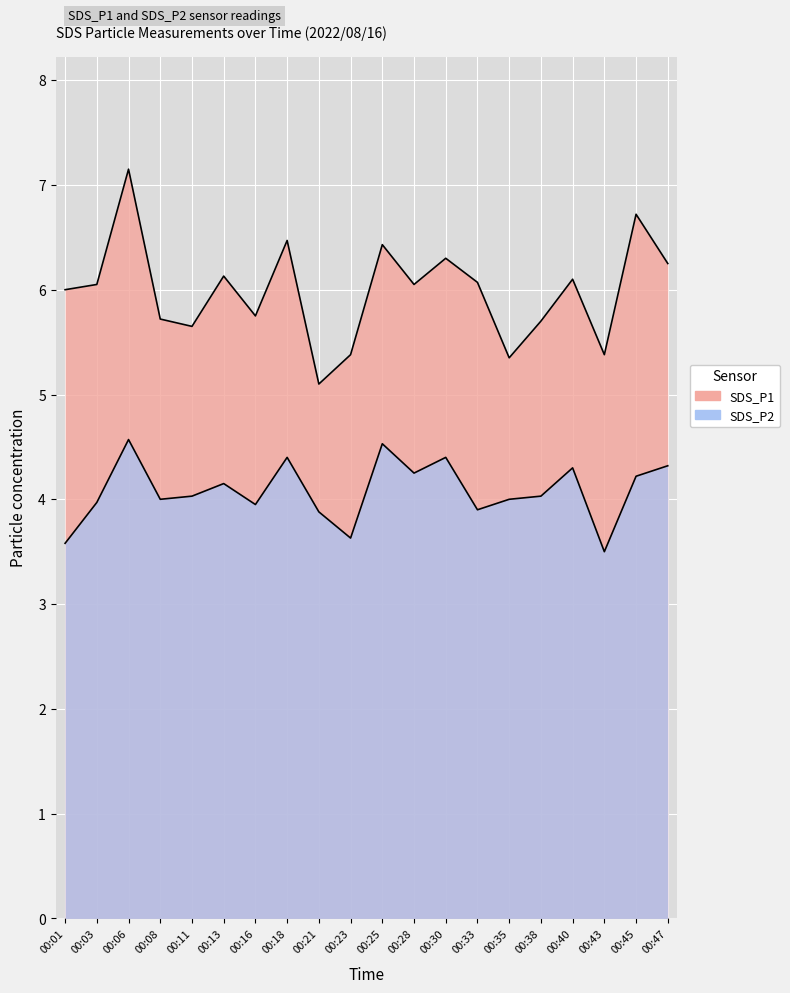

What are all the series names shown in the legend?

SDS_P1, SDS_P2